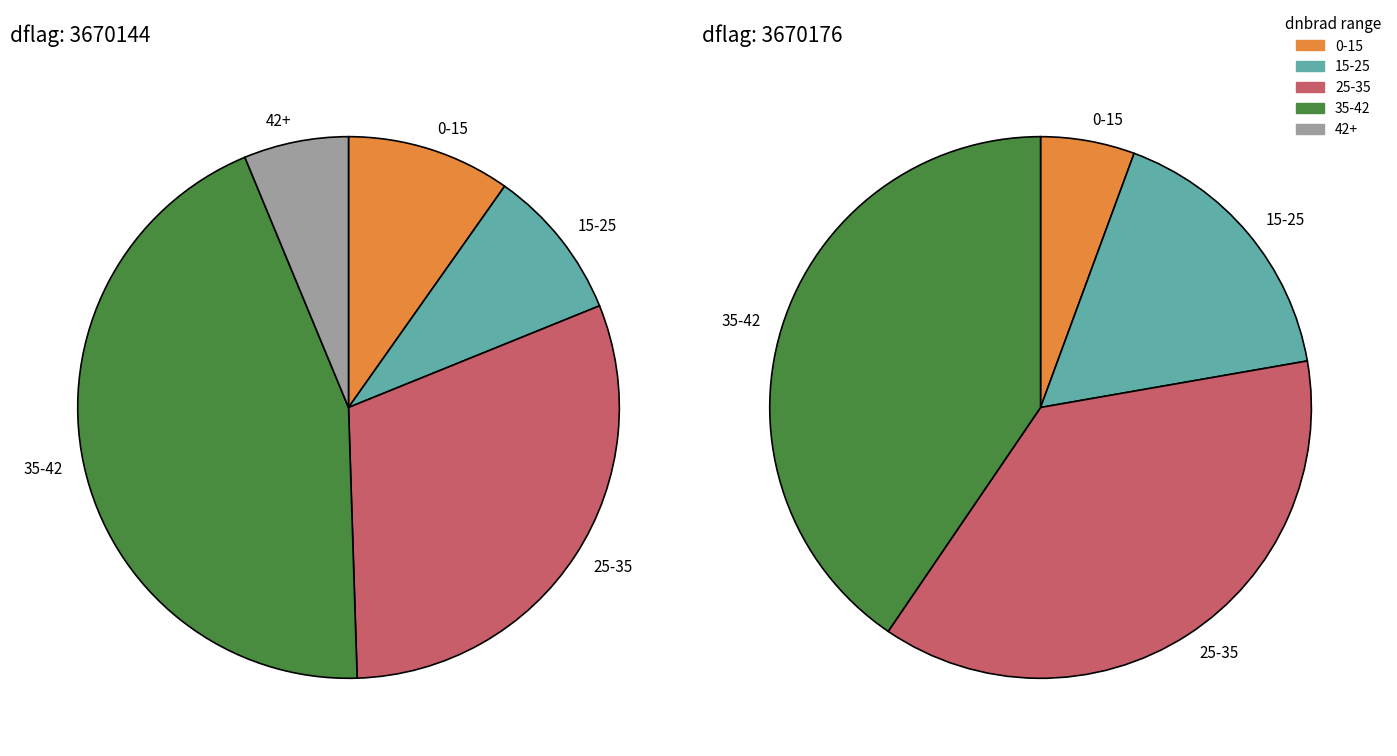

Is the sum of 3670144 and 3670144 greater than half?

No